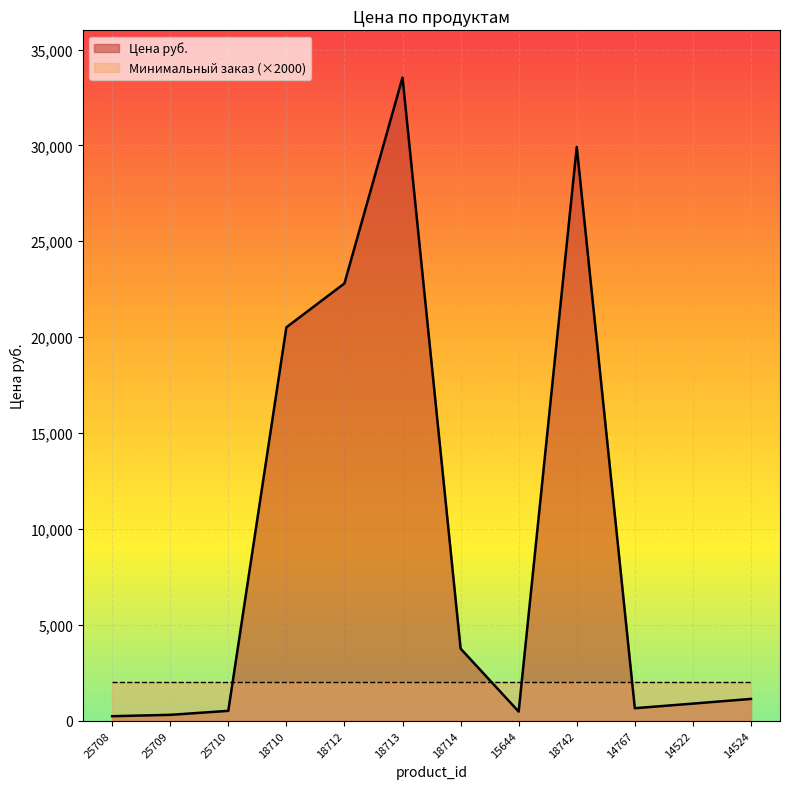

The chart shows a value of 1758.0 at 14524. True or false?

False